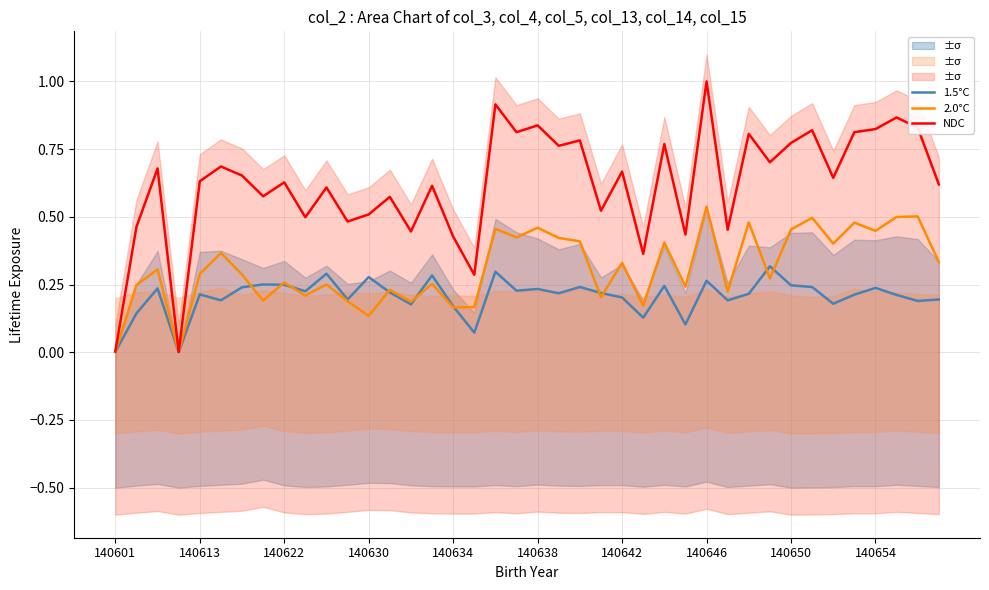

What is the label of the 40th point from the right?

140601